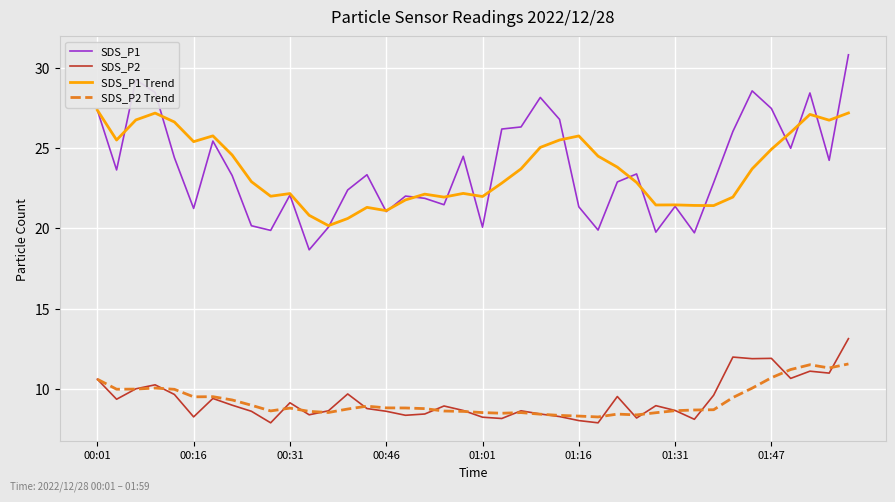

Rank the series by their maximum value, from lowest to highest.

SDS_P2 Trend, SDS_P2, SDS_P1 Trend, SDS_P1